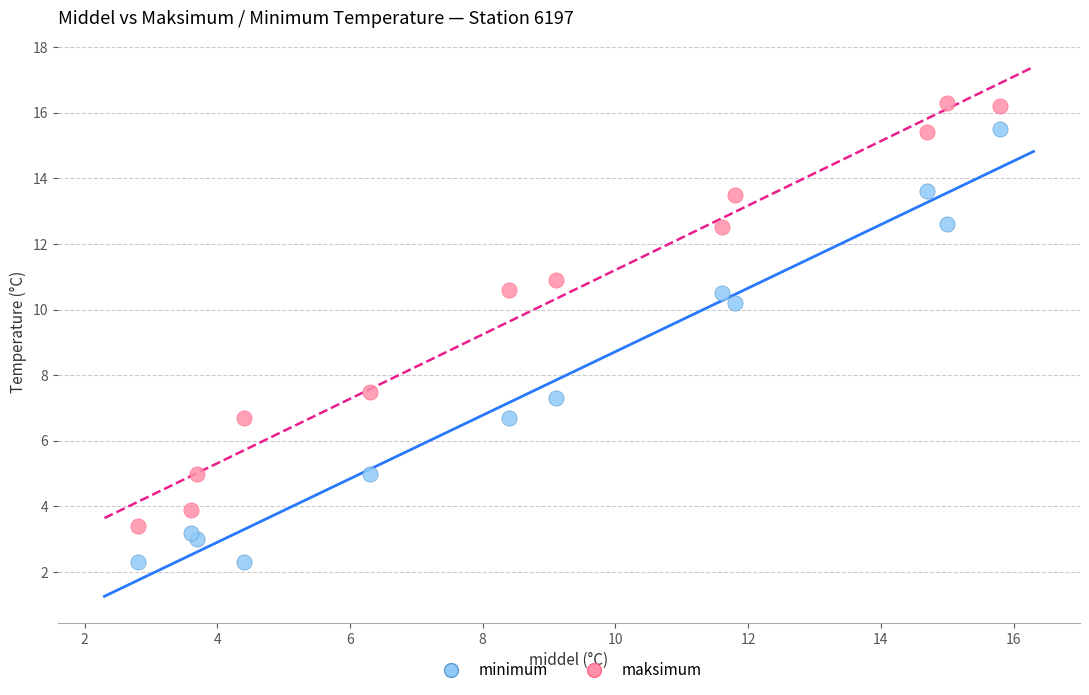

Across all series, what Y value is closest to 9?

10.2